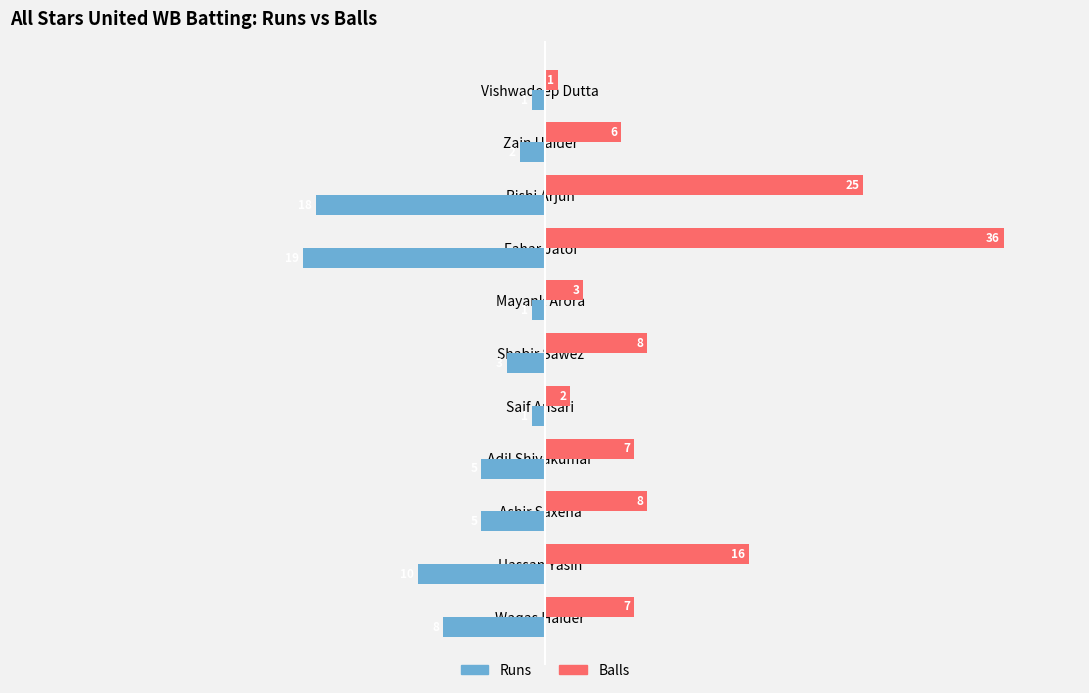

What is the difference between the maximum and minimum values in the Runs series?

18